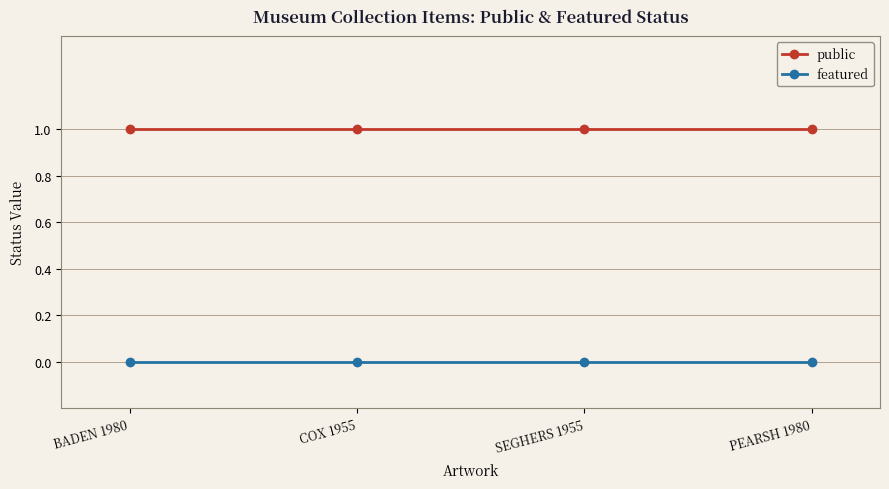

What is the highest value of the public series?

1